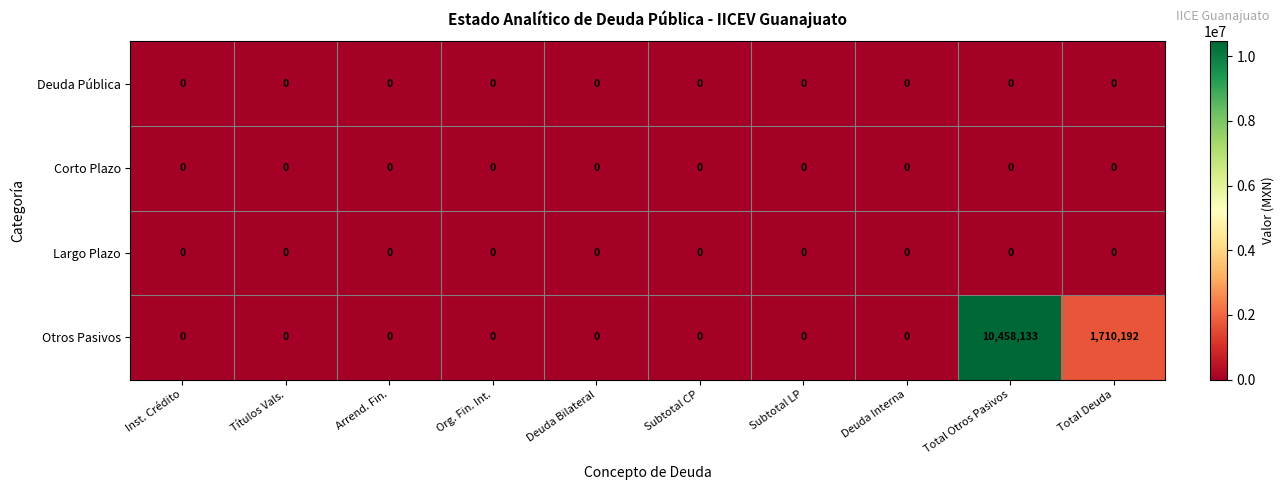

Which label corresponds to the largest value in the chart?

Total Otros Pasivos